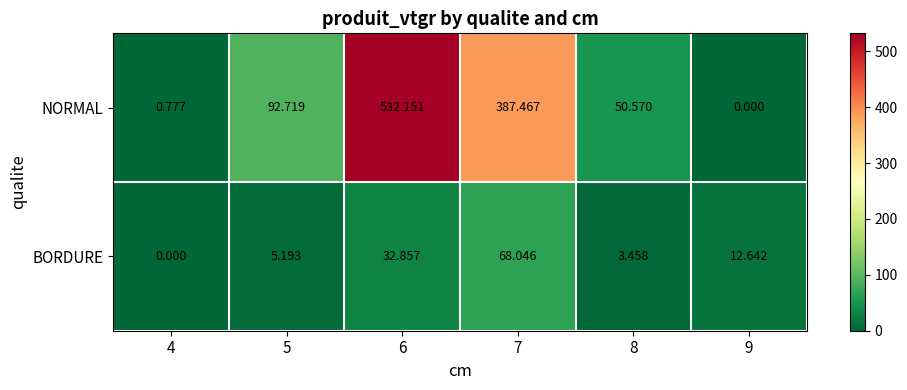

Rank the series by their average value, from highest to lowest.

NORMAL, BORDURE